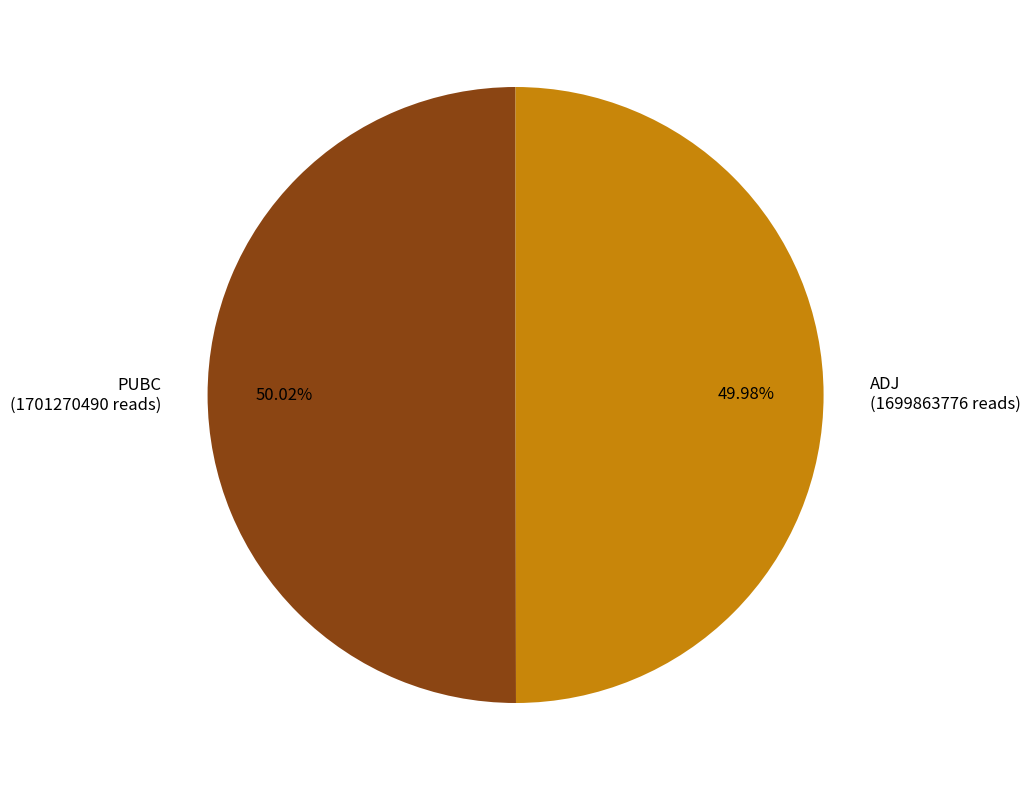

What percentage do ADJ and PUBC together represent?

100.0%